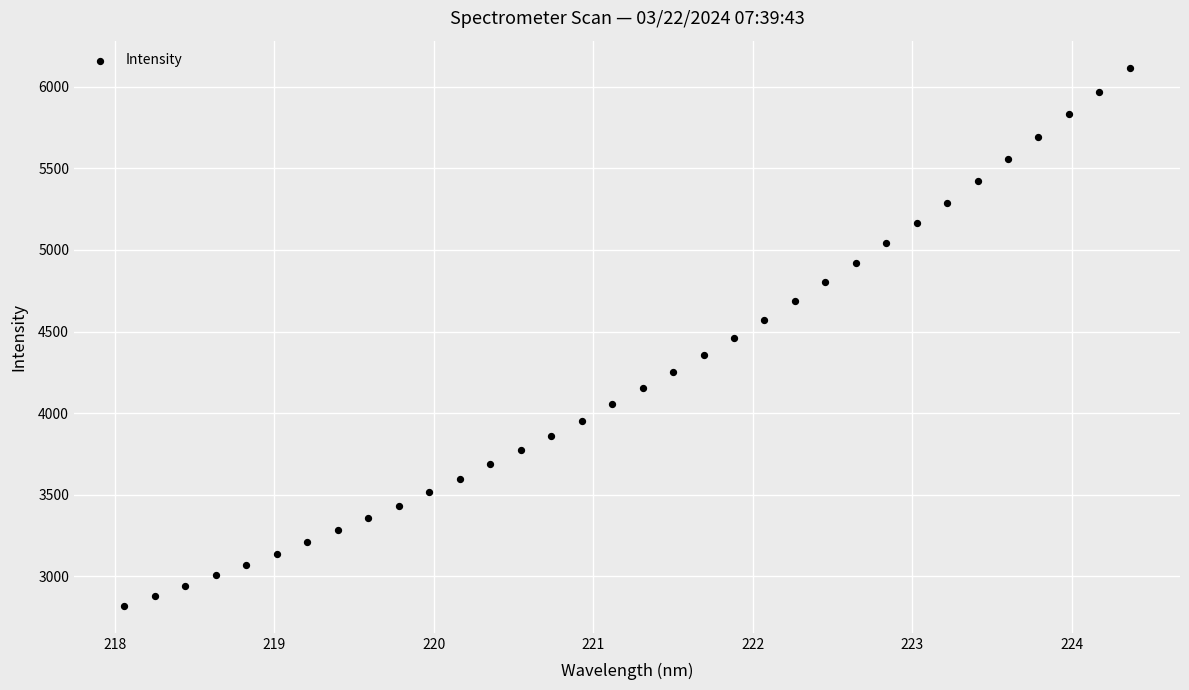

What is the range of X values (max minus min)?

6.3